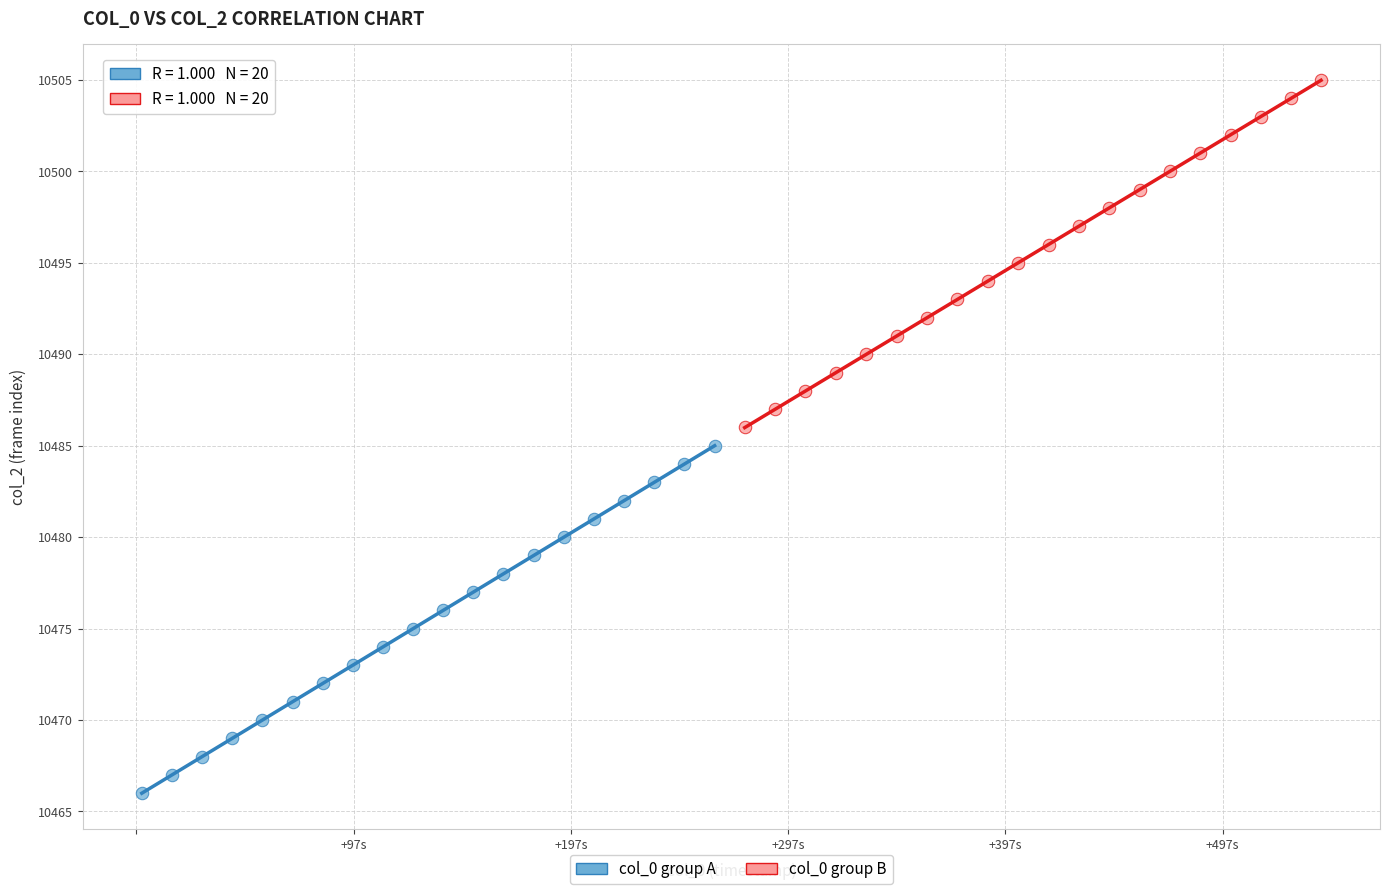

Which series contains the lowest Y value?

col_0 group A